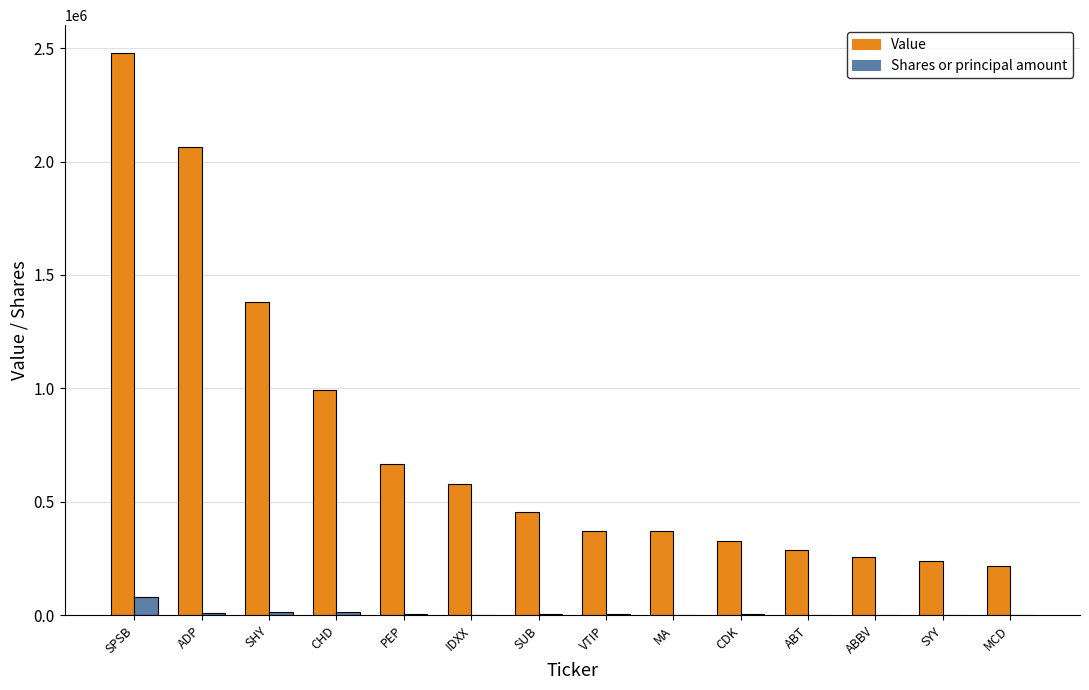

The value of Value at ADP is 2062000. True or false?

True